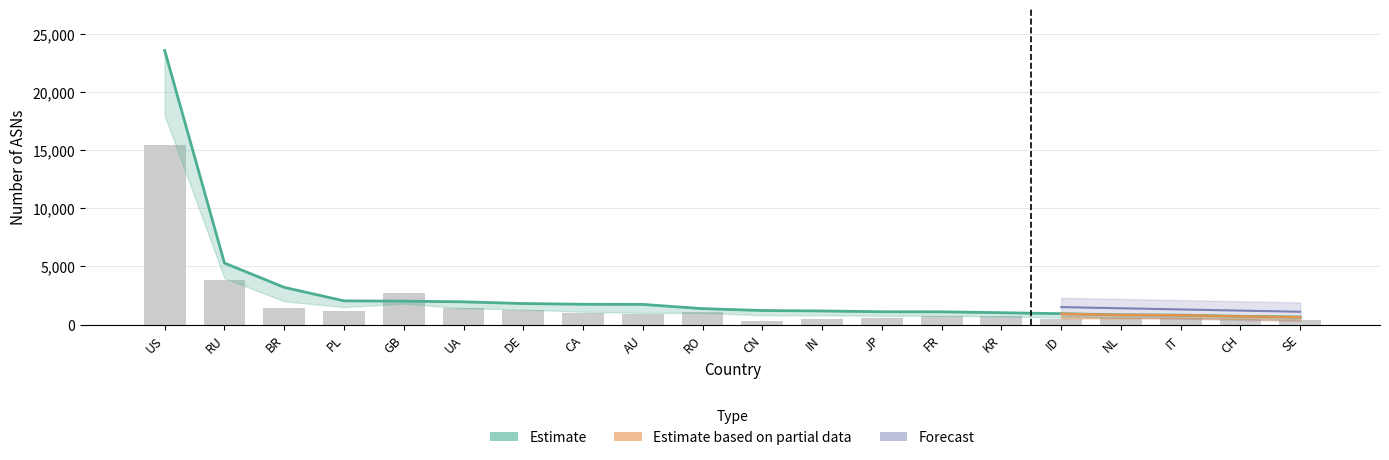

What is the maximum value for Allocated ASNs?

23590